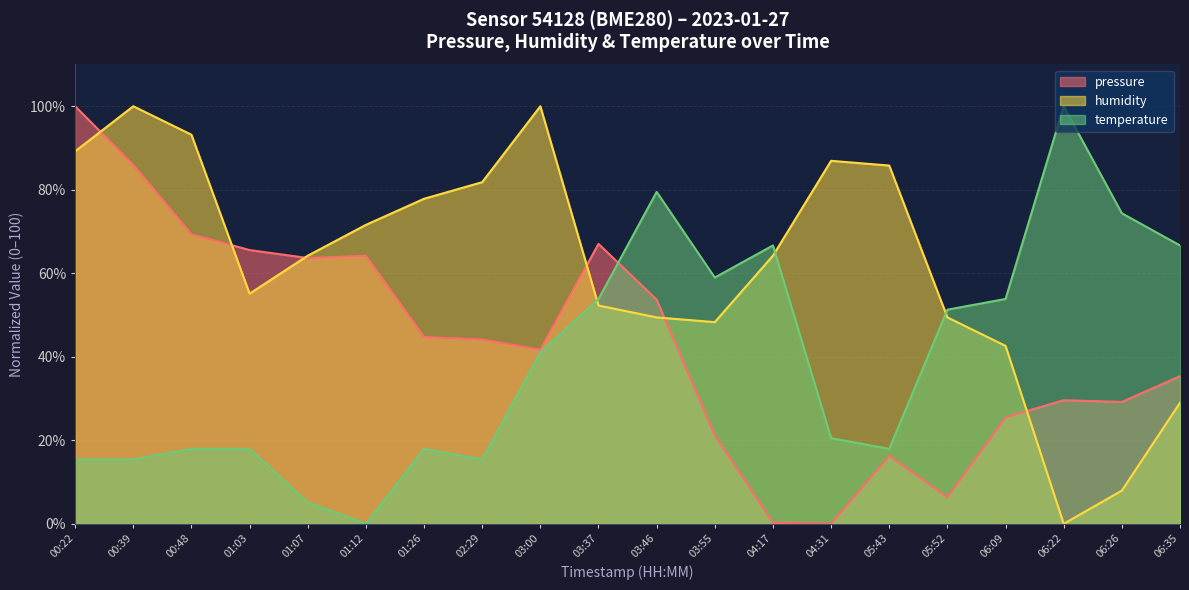

Is it true that humidity equals -50.9 at 06:22?

False